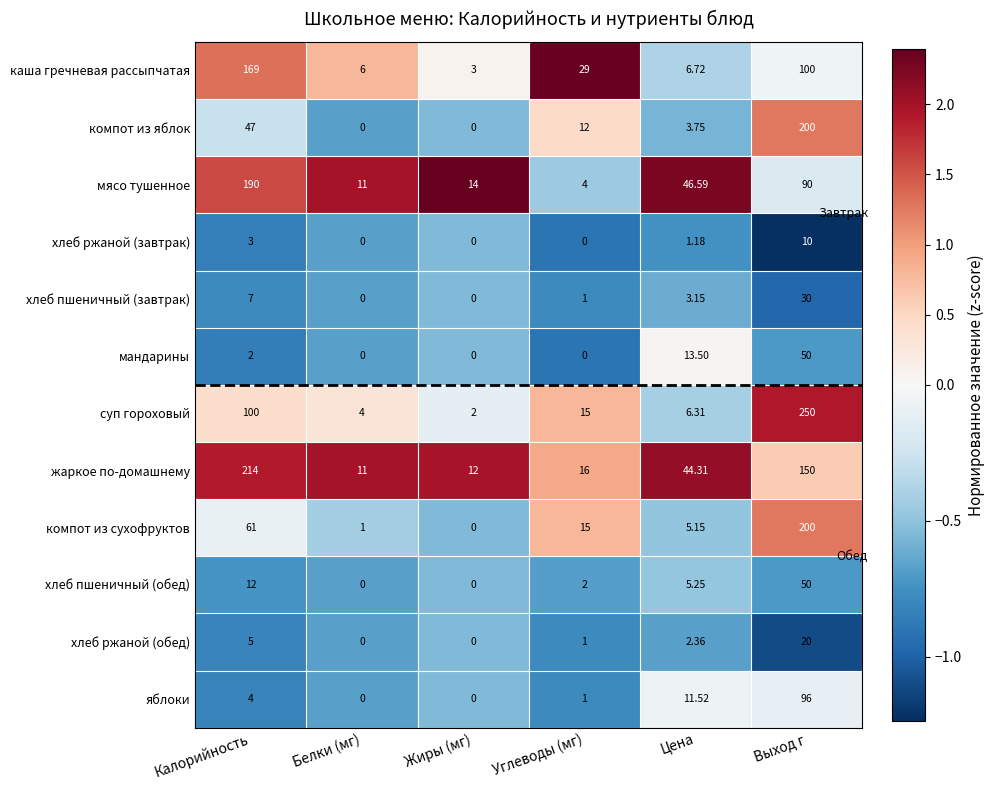

Which series has the largest total across all categories?

жаркое по-домашнему